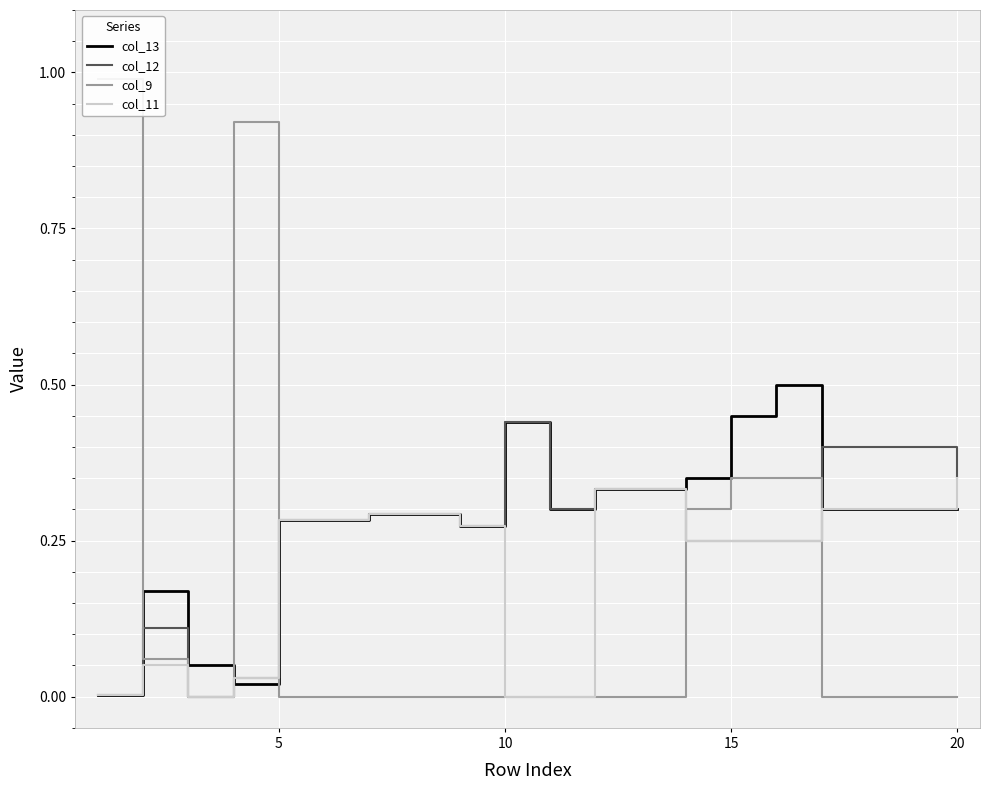

How many categories are shown in the chart?

20